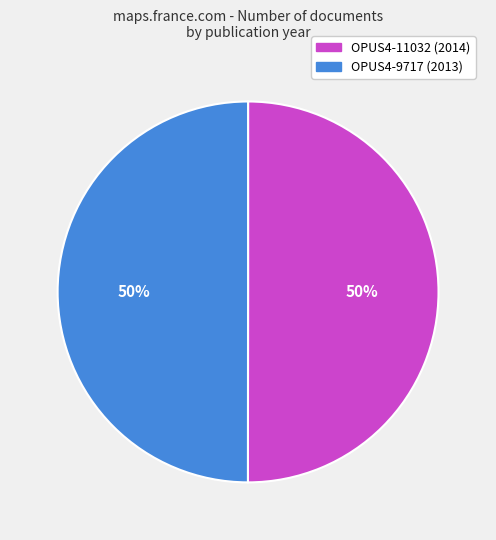

Approximately how many times larger is the value at OPUS4-9717 (2013) compared to OPUS4-11032 (2014)?

1.0